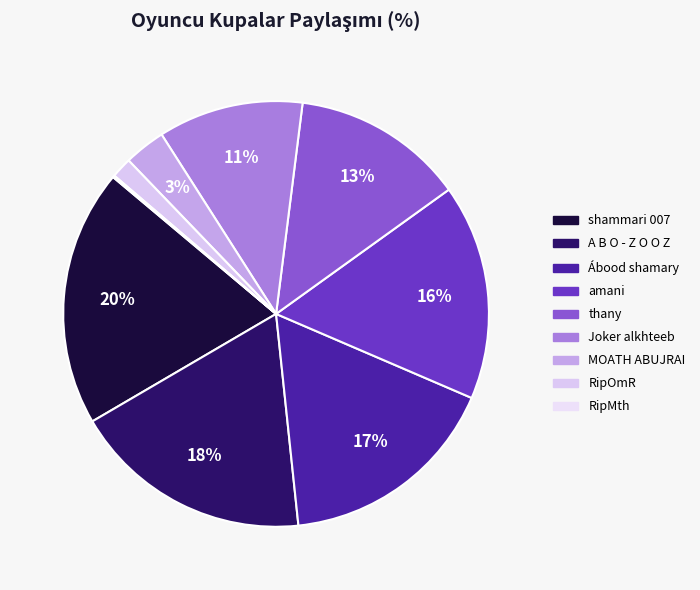

True or false: RipMth accounts for 1% of the total.

False